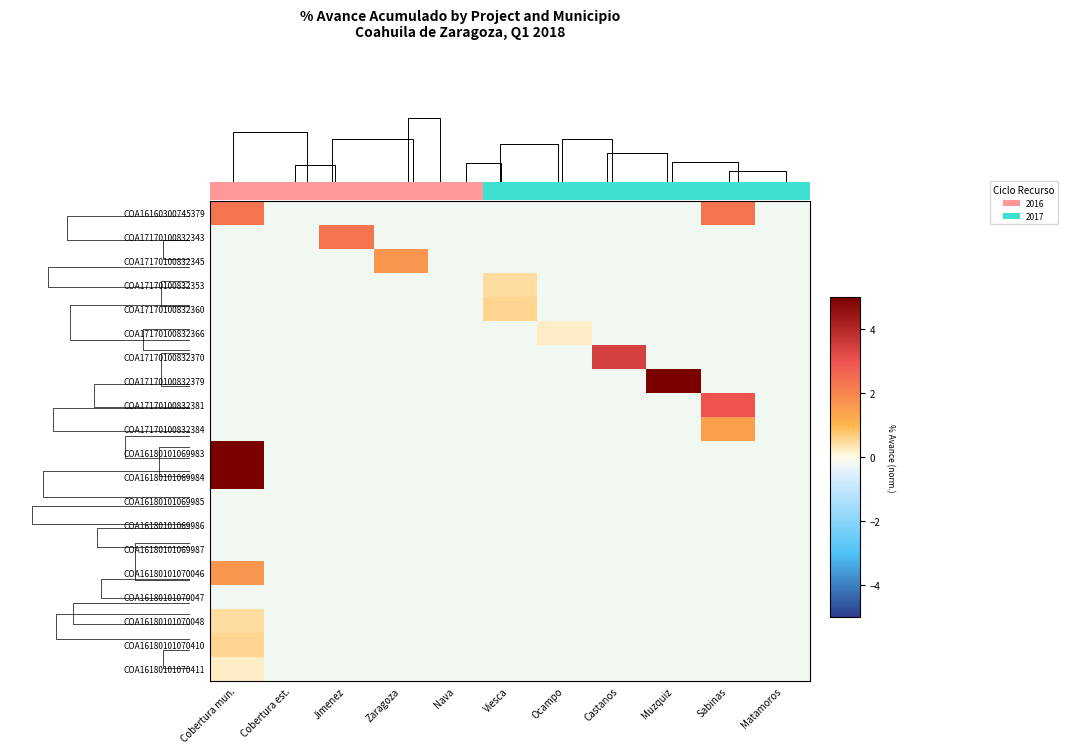

Reading left to right, what are all the values shown in this chart?

COA16160300745379: Cobertura mun.=2.3	Cobertura est.=-0.2	Jimenez=-0.2	Zaragoza=-0.2	Nava=-0.2	Viesca=-0.2	Ocampo=-0.2	Castanos=-0.2	Muzquiz=-0.2	Sabinas=2.3	Matamoros=-0.2
COA17170100832343: Cobertura mun.=-0.2	Cobertura est.=-0.2	Jimenez=2.3	Zaragoza=-0.2	Nava=-0.2	Viesca=-0.2	Ocampo=-0.2	Castanos=-0.2	Muzquiz=-0.2	Sabinas=-0.2	Matamoros=-0.2
COA17170100832345: Cobertura mun.=-0.2	Cobertura est.=-0.2	Jimenez=-0.2	Zaragoza=1.7	Nava=-0.2	Viesca=-0.2	Ocampo=-0.2	Castanos=-0.2	Muzquiz=-0.2	Sabinas=-0.2	Matamoros=-0.2
COA17170100832353: Cobertura mun.=-0.2	Cobertura est.=-0.2	Jimenez=-0.2	Zaragoza=-0.2	Nava=-0.2	Viesca=0.5	Ocampo=-0.2	Castanos=-0.2	Muzquiz=-0.2	Sabinas=-0.2	Matamoros=-0.2
COA17170100832360: Cobertura mun.=-0.2	Cobertura est.=-0.2	Jimenez=-0.2	Zaragoza=-0.2	Nava=-0.2	Viesca=0.6	Ocampo=-0.2	Castanos=-0.2	Muzquiz=-0.2	Sabinas=-0.2	Matamoros=-0.2
COA17170100832366: Cobertura mun.=-0.2	Cobertura est.=-0.2	Jimenez=-0.2	Zaragoza=-0.2	Nava=-0.2	Viesca=-0.2	Ocampo=0.2	Castanos=-0.2	Muzquiz=-0.2	Sabinas=-0.2	Matamoros=-0.2
COA17170100832370: Cobertura mun.=-0.2	Cobertura est.=-0.2	Jimenez=-0.2	Zaragoza=-0.2	Nava=-0.2	Viesca=-0.2	Ocampo=-0.2	Castanos=3.4	Muzquiz=-0.2	Sabinas=-0.2	Matamoros=-0.2
COA17170100832379: Cobertura mun.=-0.2	Cobertura est.=-0.2	Jimenez=-0.2	Zaragoza=-0.2	Nava=-0.2	Viesca=-0.2	Ocampo=-0.2	Castanos=-0.2	Muzquiz=5.0	Sabinas=-0.2	Matamoros=-0.2
COA17170100832381: Cobertura mun.=-0.2	Cobertura est.=-0.2	Jimenez=-0.2	Zaragoza=-0.2	Nava=-0.2	Viesca=-0.2	Ocampo=-0.2	Castanos=-0.2	Muzquiz=-0.2	Sabinas=3.0	Matamoros=-0.2
COA17170100832384: Cobertura mun.=-0.2	Cobertura est.=-0.2	Jimenez=-0.2	Zaragoza=-0.2	Nava=-0.2	Viesca=-0.2	Ocampo=-0.2	Castanos=-0.2	Muzquiz=-0.2	Sabinas=1.5	Matamoros=-0.2
COA16180101069983: Cobertura mun.=5.0	Cobertura est.=-0.2	Jimenez=-0.2	Zaragoza=-0.2	Nava=-0.2	Viesca=-0.2	Ocampo=-0.2	Castanos=-0.2	Muzquiz=-0.2	Sabinas=-0.2	Matamoros=-0.2
COA16180101069984: Cobertura mun.=5.0	Cobertura est.=-0.2	Jimenez=-0.2	Zaragoza=-0.2	Nava=-0.2	Viesca=-0.2	Ocampo=-0.2	Castanos=-0.2	Muzquiz=-0.2	Sabinas=-0.2	Matamoros=-0.2
COA16180101069985: Cobertura mun.=-0.2	Cobertura est.=-0.2	Jimenez=-0.2	Zaragoza=-0.2	Nava=-0.2	Viesca=-0.2	Ocampo=-0.2	Castanos=-0.2	Muzquiz=-0.2	Sabinas=-0.2	Matamoros=-0.2
COA16180101069986: Cobertura mun.=-0.2	Cobertura est.=-0.2	Jimenez=-0.2	Zaragoza=-0.2	Nava=-0.2	Viesca=-0.2	Ocampo=-0.2	Castanos=-0.2	Muzquiz=-0.2	Sabinas=-0.2	Matamoros=-0.2
COA16180101069987: Cobertura mun.=-0.2	Cobertura est.=-0.2	Jimenez=-0.2	Zaragoza=-0.2	Nava=-0.2	Viesca=-0.2	Ocampo=-0.2	Castanos=-0.2	Muzquiz=-0.2	Sabinas=-0.2	Matamoros=-0.2
COA16180101070046: Cobertura mun.=1.7	Cobertura est.=-0.2	Jimenez=-0.2	Zaragoza=-0.2	Nava=-0.2	Viesca=-0.2	Ocampo=-0.2	Castanos=-0.2	Muzquiz=-0.2	Sabinas=-0.2	Matamoros=-0.2
COA16180101070047: Cobertura mun.=-0.2	Cobertura est.=-0.2	Jimenez=-0.2	Zaragoza=-0.2	Nava=-0.2	Viesca=-0.2	Ocampo=-0.2	Castanos=-0.2	Muzquiz=-0.2	Sabinas=-0.2	Matamoros=-0.2
COA16180101070048: Cobertura mun.=0.5	Cobertura est.=-0.2	Jimenez=-0.2	Zaragoza=-0.2	Nava=-0.2	Viesca=-0.2	Ocampo=-0.2	Castanos=-0.2	Muzquiz=-0.2	Sabinas=-0.2	Matamoros=-0.2
COA16180101070410: Cobertura mun.=0.6	Cobertura est.=-0.2	Jimenez=-0.2	Zaragoza=-0.2	Nava=-0.2	Viesca=-0.2	Ocampo=-0.2	Castanos=-0.2	Muzquiz=-0.2	Sabinas=-0.2	Matamoros=-0.2
COA16180101070411: Cobertura mun.=0.2	Cobertura est.=-0.2	Jimenez=-0.2	Zaragoza=-0.2	Nava=-0.2	Viesca=-0.2	Ocampo=-0.2	Castanos=-0.2	Muzquiz=-0.2	Sabinas=-0.2	Matamoros=-0.2